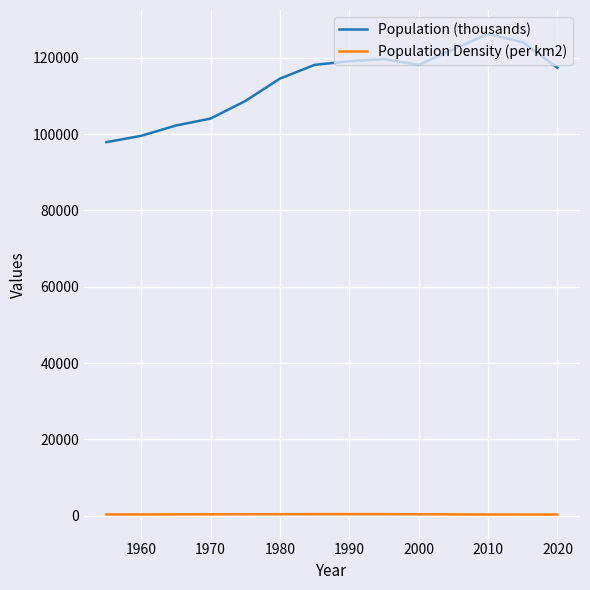

List the series in order of their peak value, highest first.

Population (thousands), Population Density (per km2)